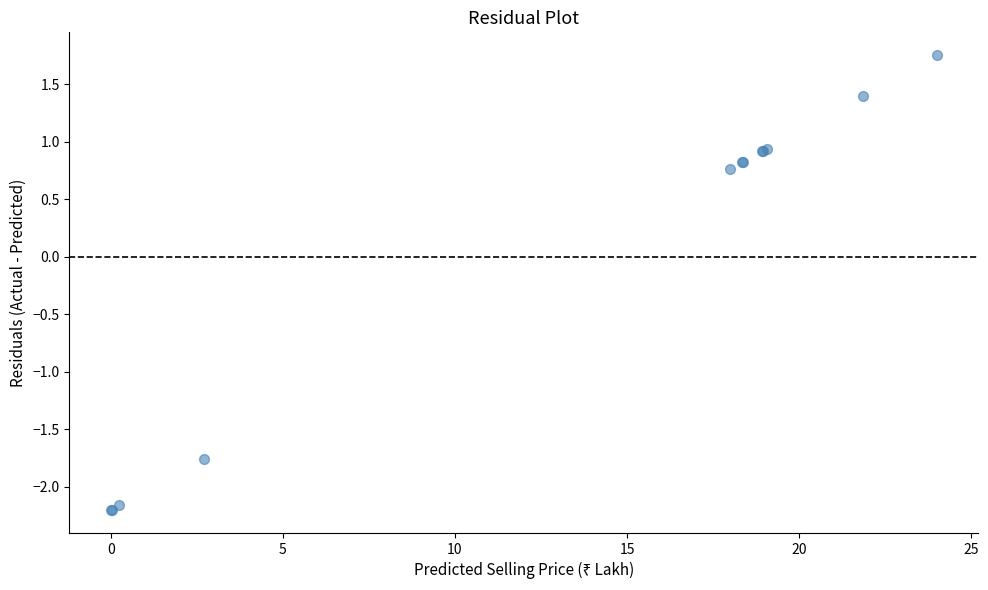

What Y value in the scatter plot is closest to 0?

0.8